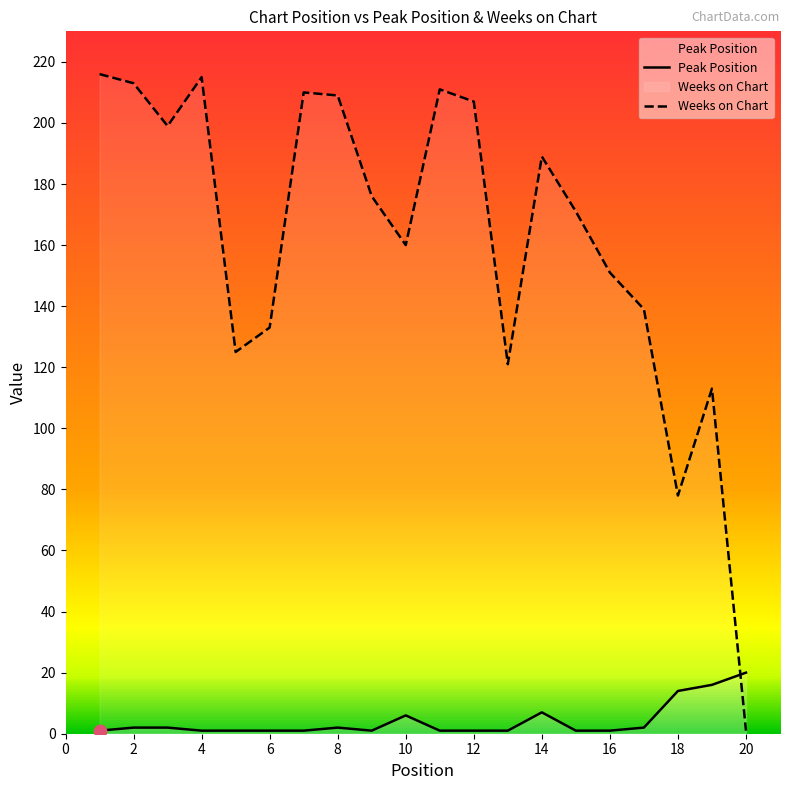

Is the value of Peak Position at 16 greater than the value of Weeks on Chart at 9?

No